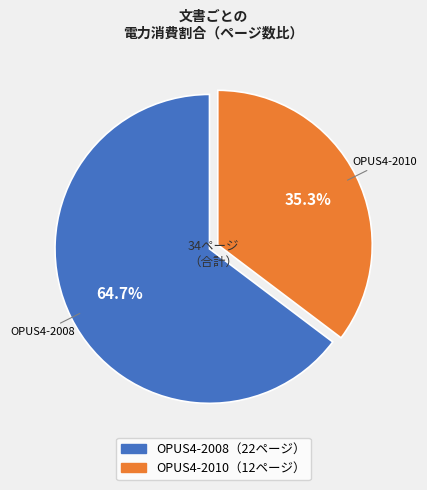

Is there any slice that represents more than half of the pie?

Yes